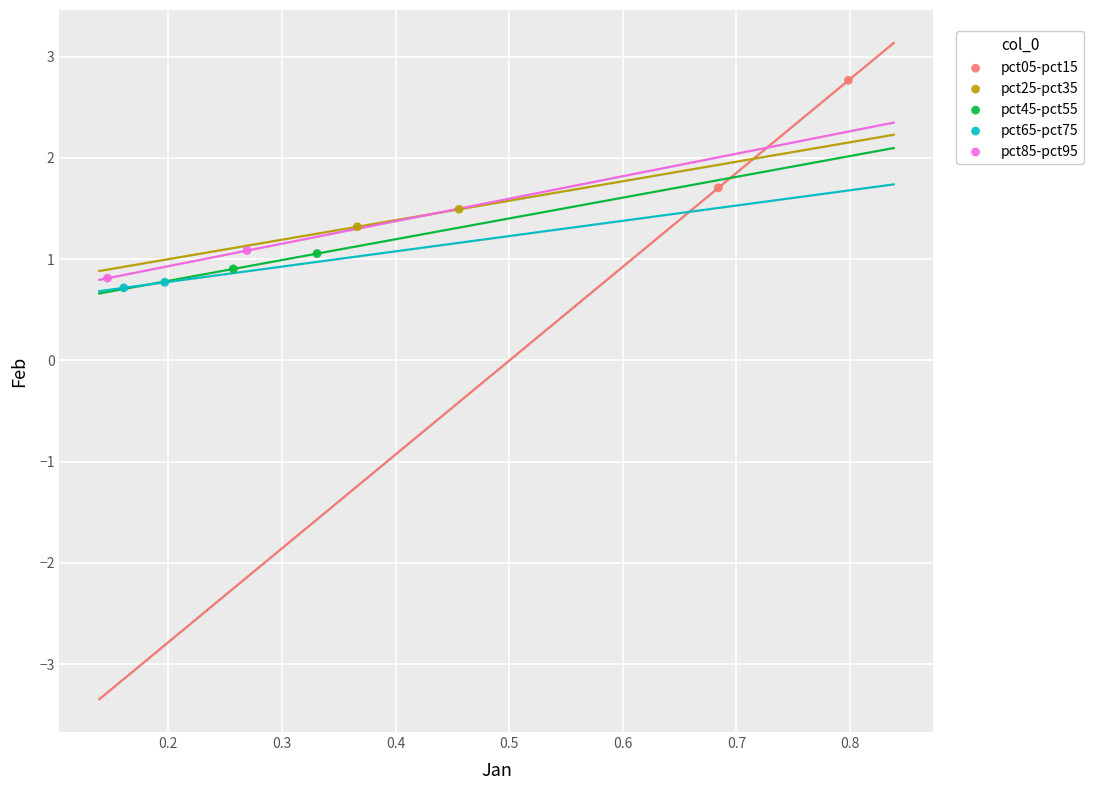

Which series contains the highest Y value?

pct05-pct15